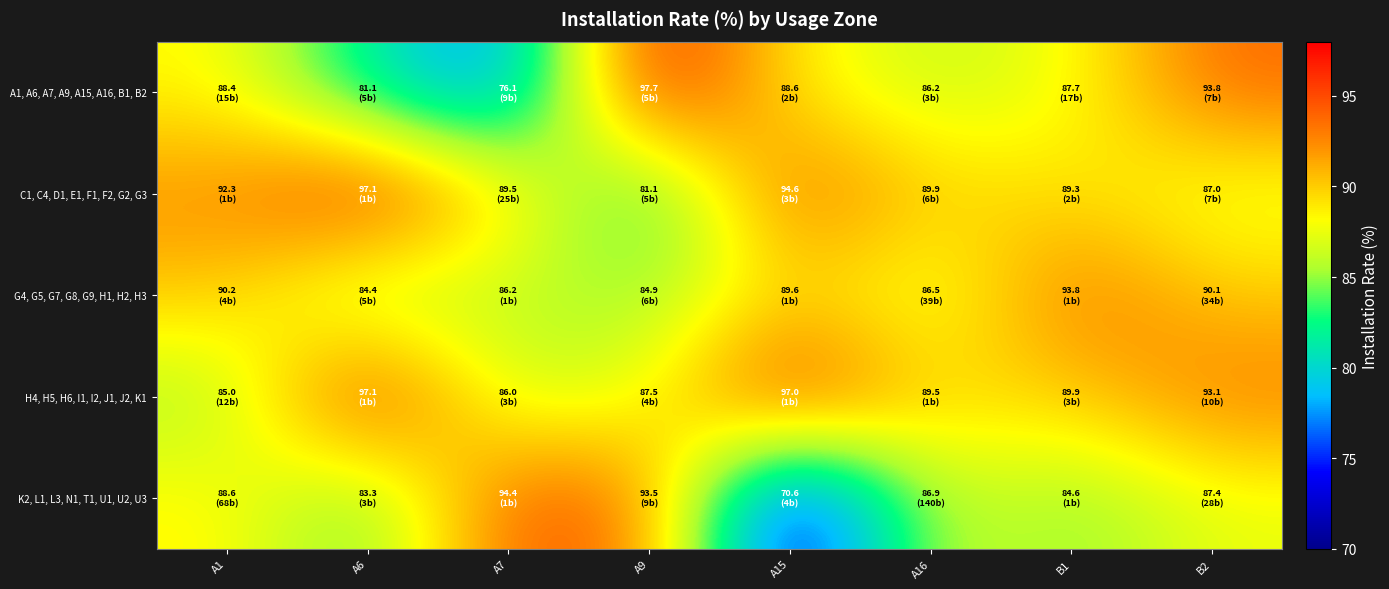

Which series changed the most between A7 and A15?

K2, L1, L3, N1, T1, U1, U2, U3